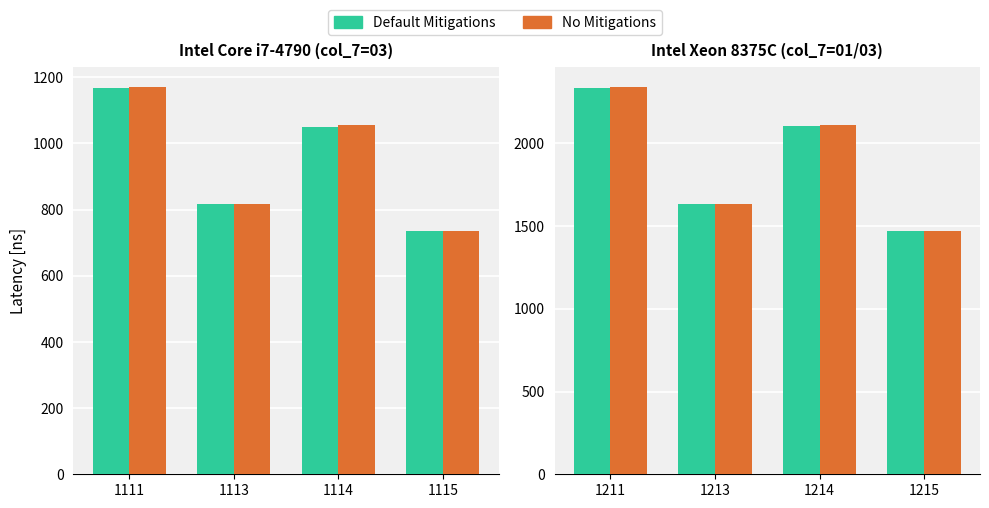

Rank the series by their average value, from highest to lowest.

No Mitigations, Default Mitigations